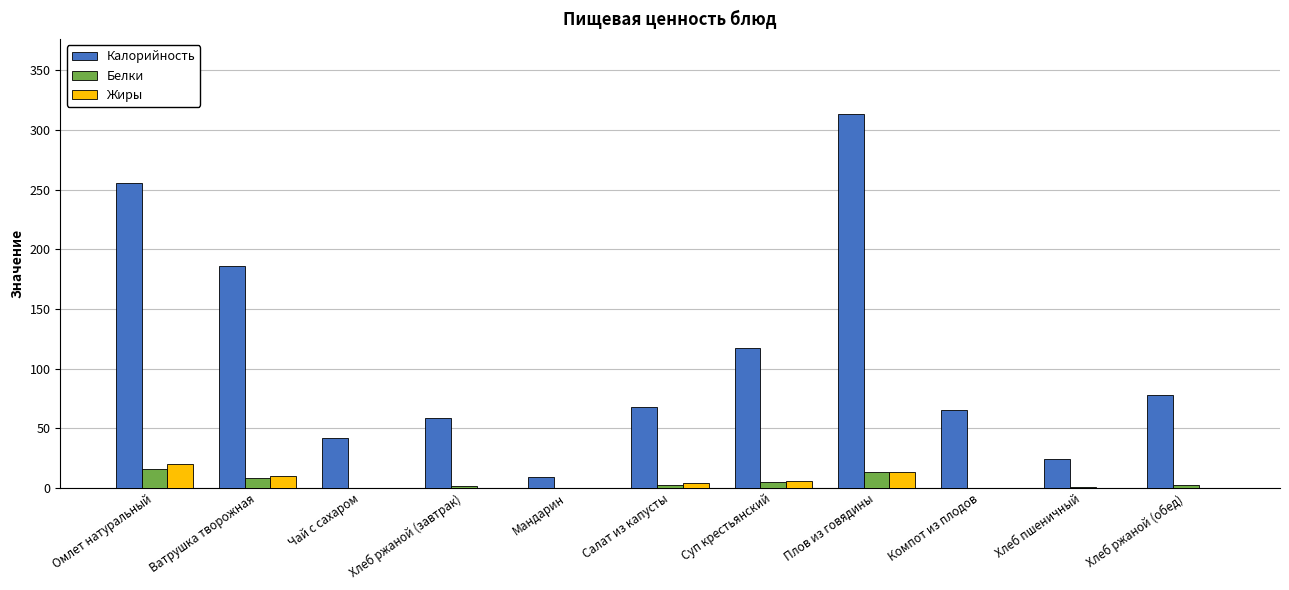

What is the highest value of the Калорийность series?

313.4